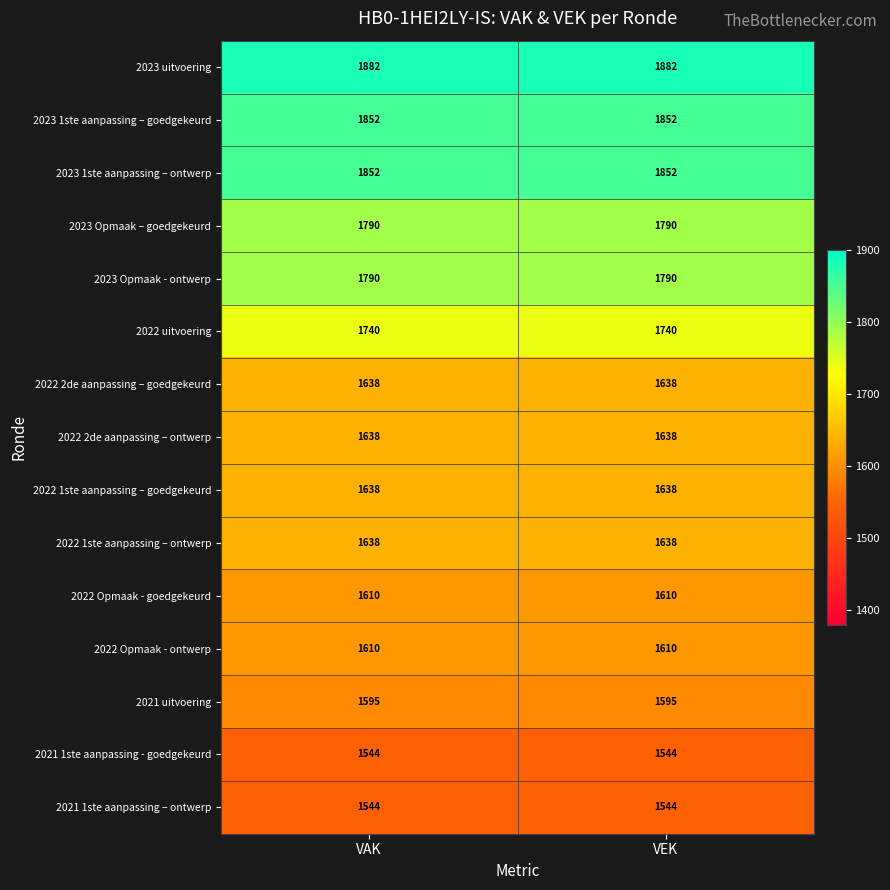

Reading right to left, list all the values displayed in this chart.

2023 uitvoering: 1882	1882
2023 1ste aanpassing – goedgekeurd: 1852	1852
2023 1ste aanpassing – ontwerp: 1852	1852
2023 Opmaak – goedgekeurd: 1790	1790
2023 Opmaak - ontwerp: 1790	1790
2022 uitvoering: 1740	1740
2022 2de aanpassing – goedgekeurd: 1638	1638
2022 2de aanpassing – ontwerp: 1638	1638
2022 1ste aanpassing – goedgekeurd: 1638	1638
2022 1ste aanpassing – ontwerp: 1638	1638
2022 Opmaak - goedgekeurd: 1610	1610
2022 Opmaak - ontwerp: 1610	1610
2021 uitvoering: 1595	1595
2021 1ste aanpassing - goedgekeurd: 1544	1544
2021 1ste aanpassing – ontwerp: 1544	1544